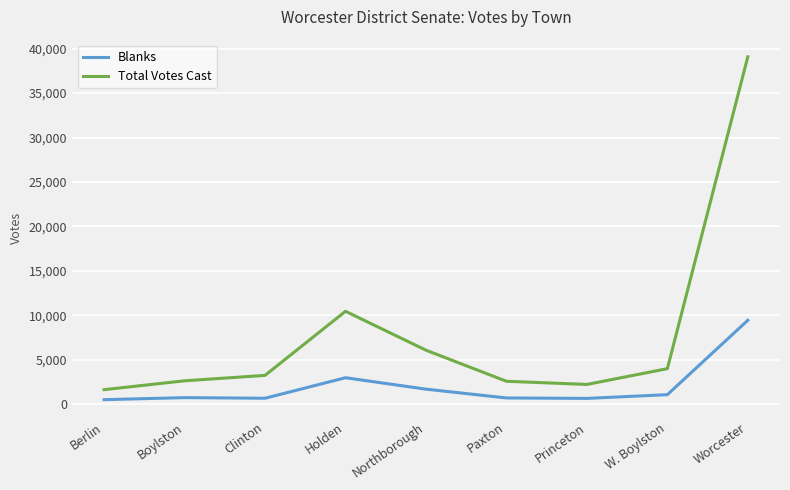

At which category does Total Votes Cast reach its first local peak?

Holden